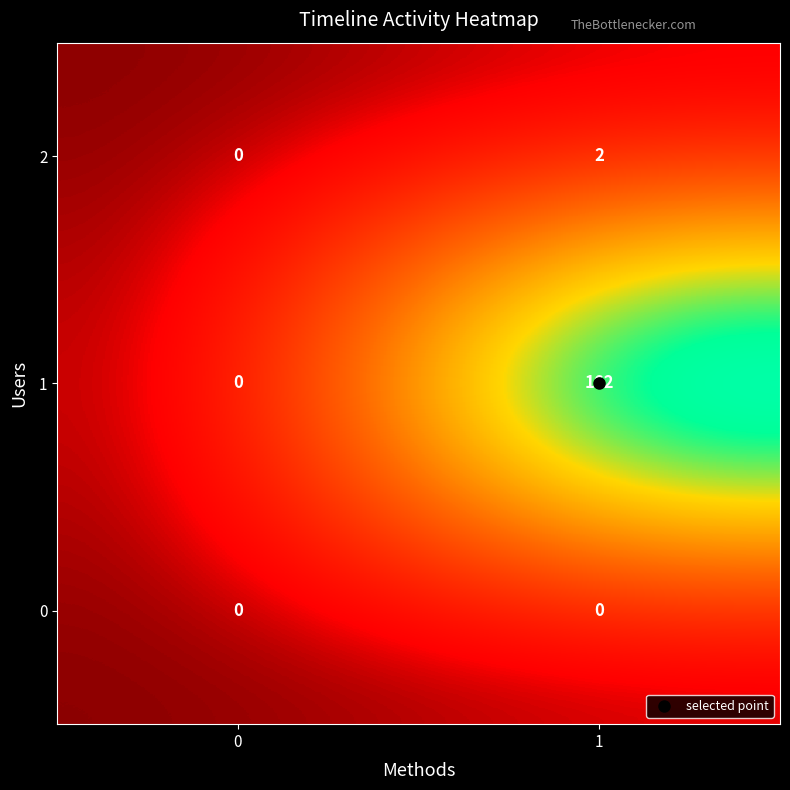

What is the sum of all 1 values?

162